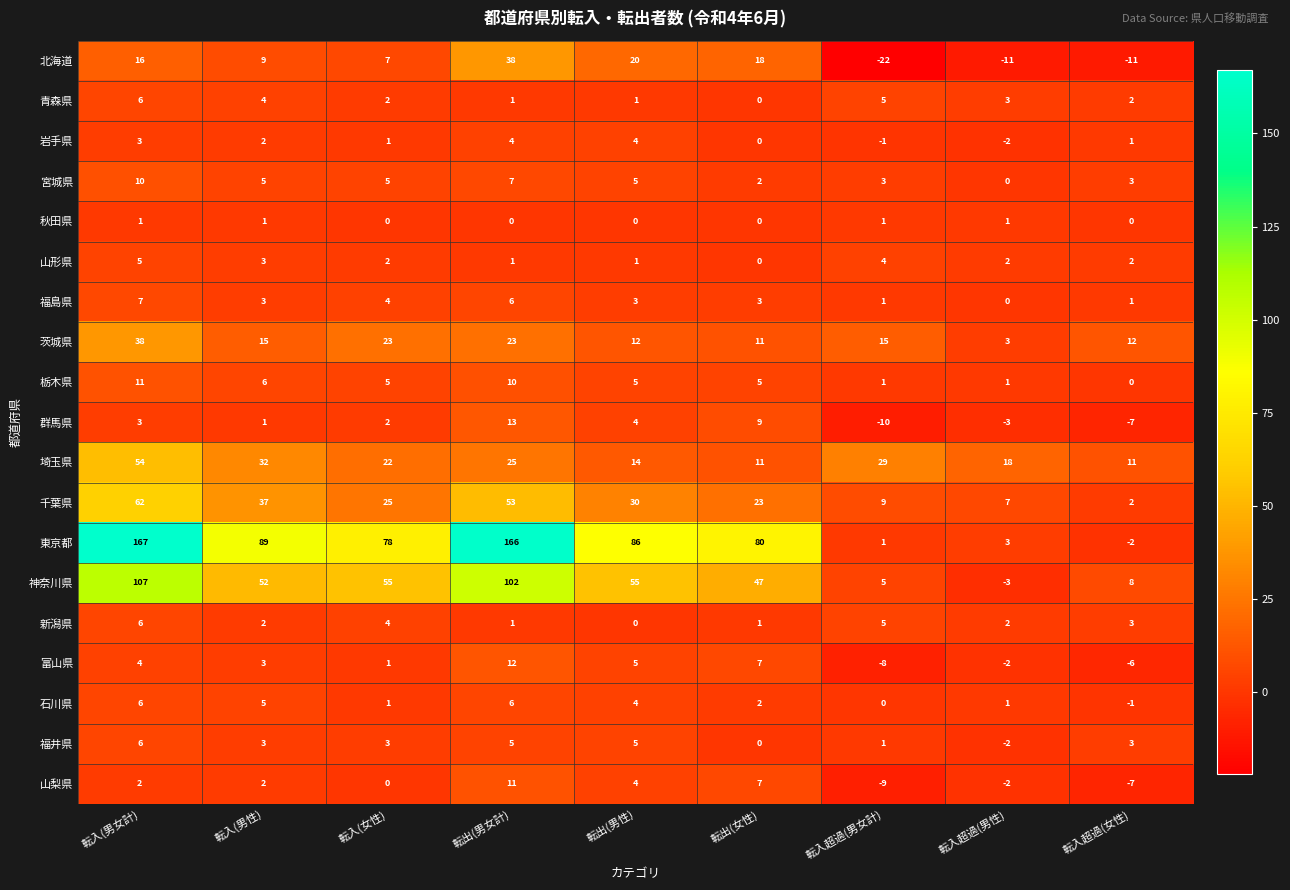

At which label does 岩手県 first exceed 1?

転入(男女計)